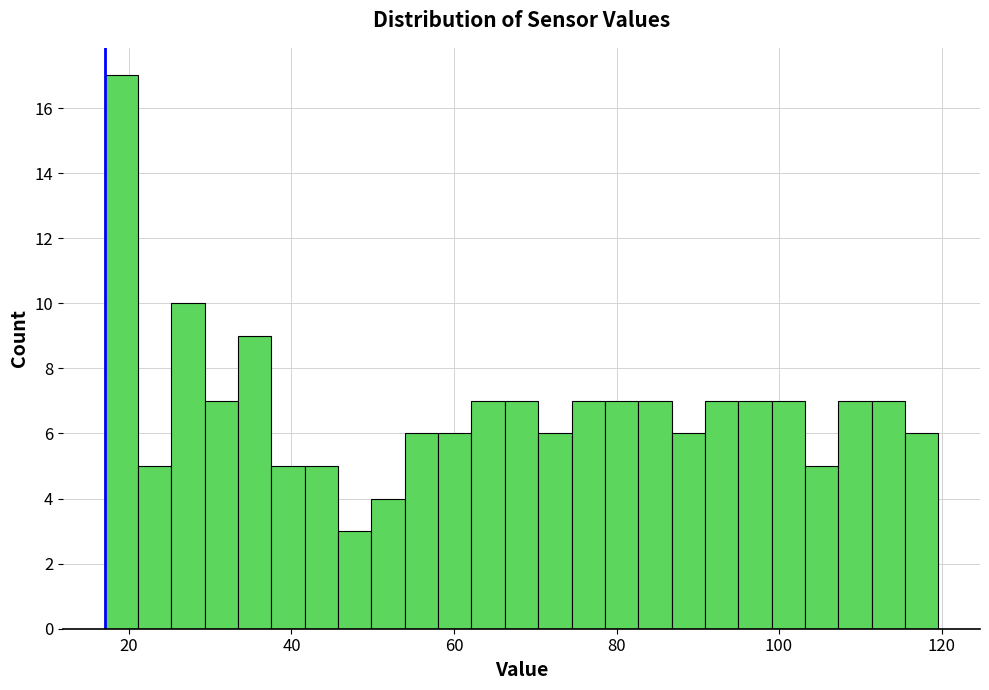

Around what value on the x-axis is the tallest bar? Give the approximate position of its centre, as read against the axis.

20